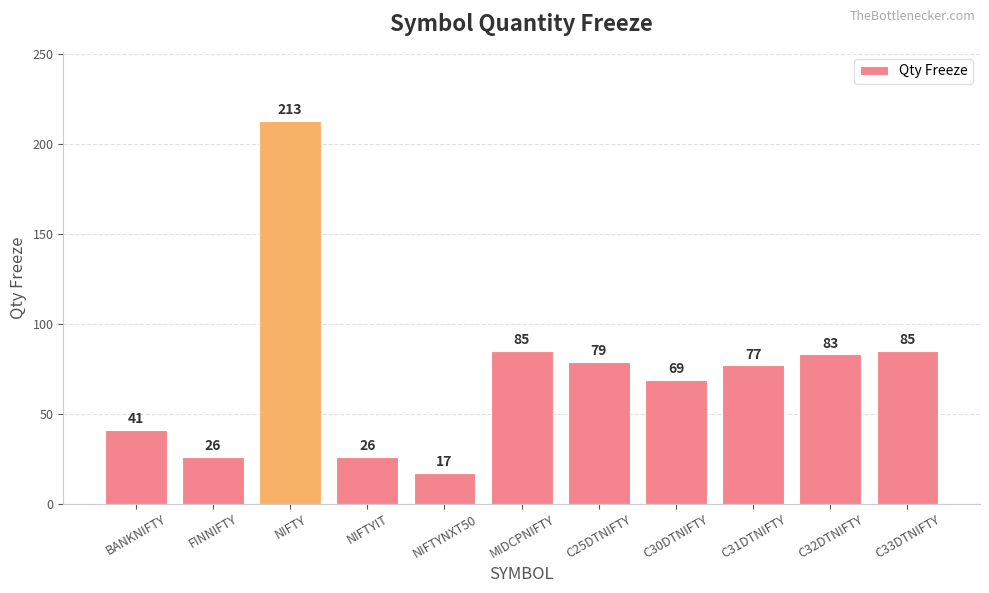

Read the value at FINNIFTY, to the nearest 5.

25